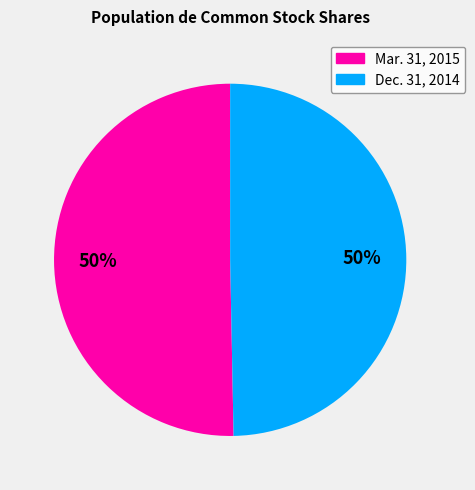

To the nearest percent, what is the average slice percentage?

50%